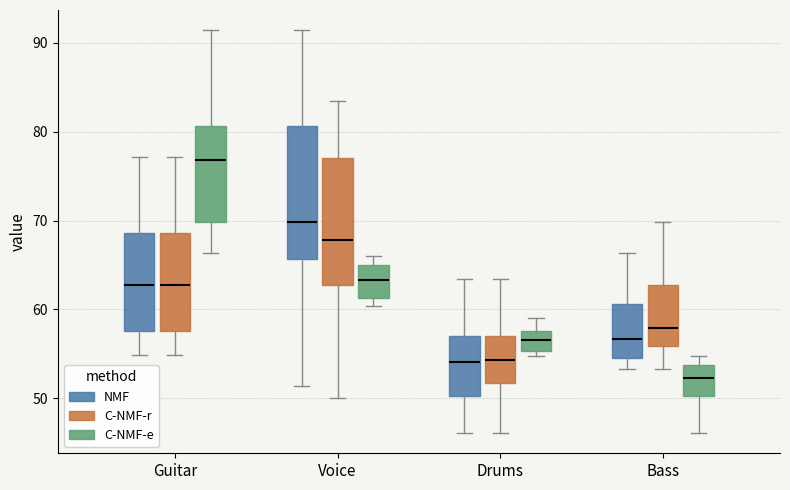

Where does the upper whisker of the box for Guitar (NMF) end on the y-axis? The values are not printed on the chart, so give them approximately, as read against the axis.

77